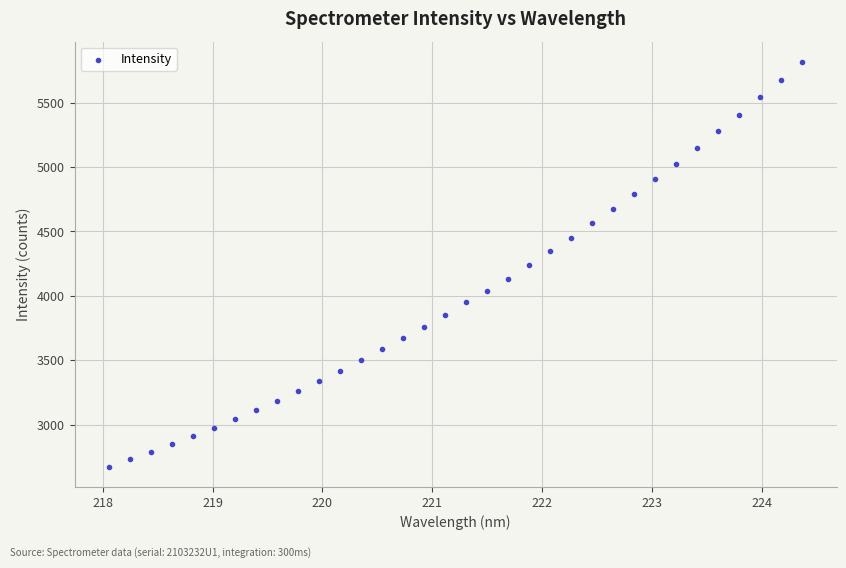

What is the range of X values (max minus min)?

6.3